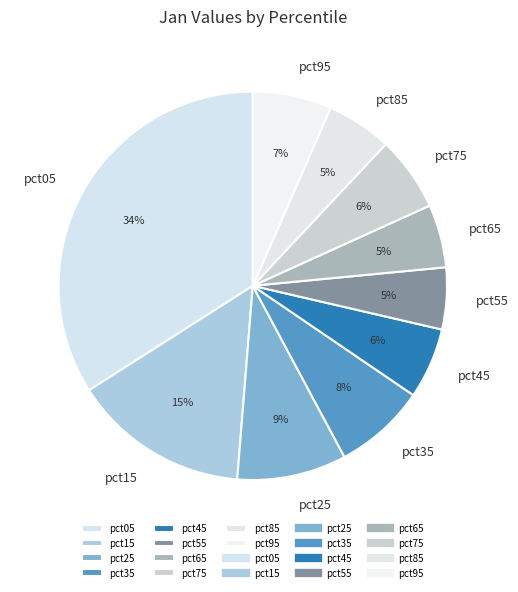

Which slice is the largest?

pct05